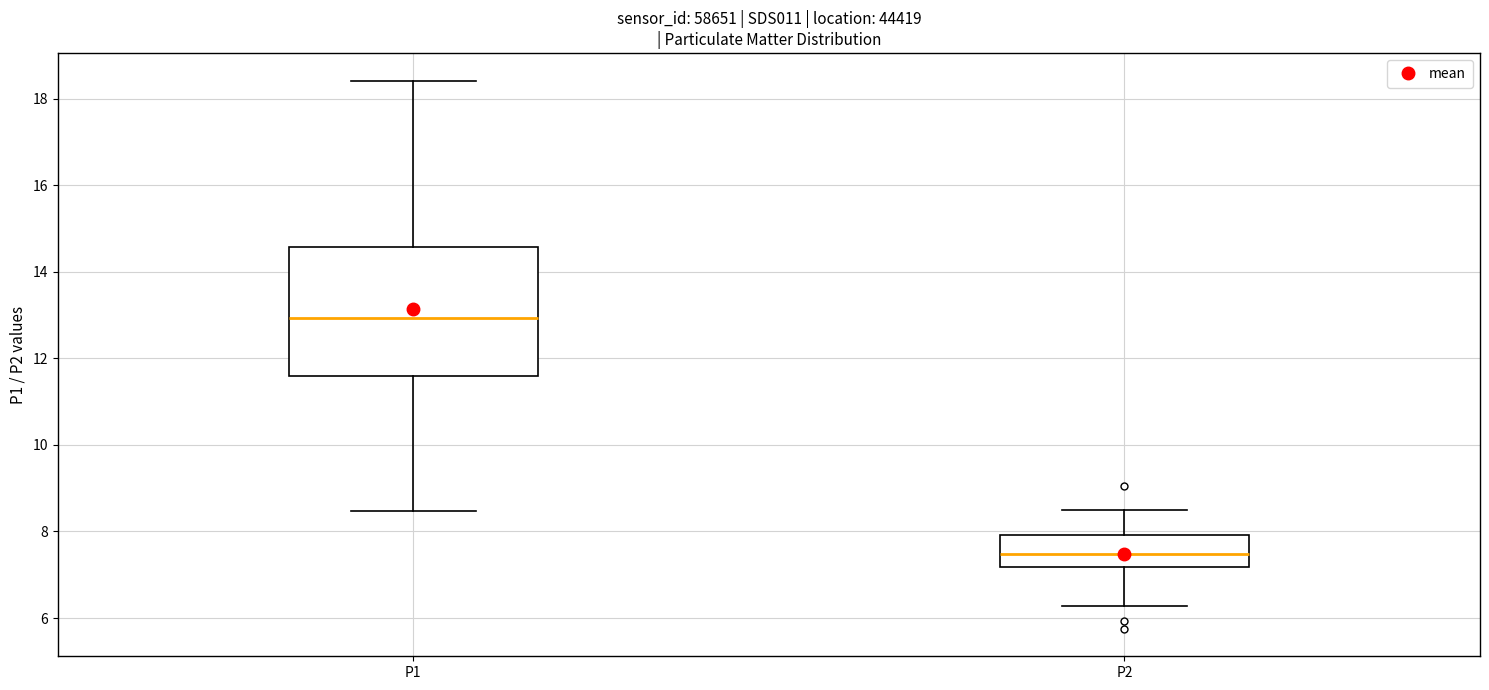

Where is the lower edge of the box for P1 on the y-axis? The values are not printed on the chart, so give them approximately, as read against the axis.

11.6